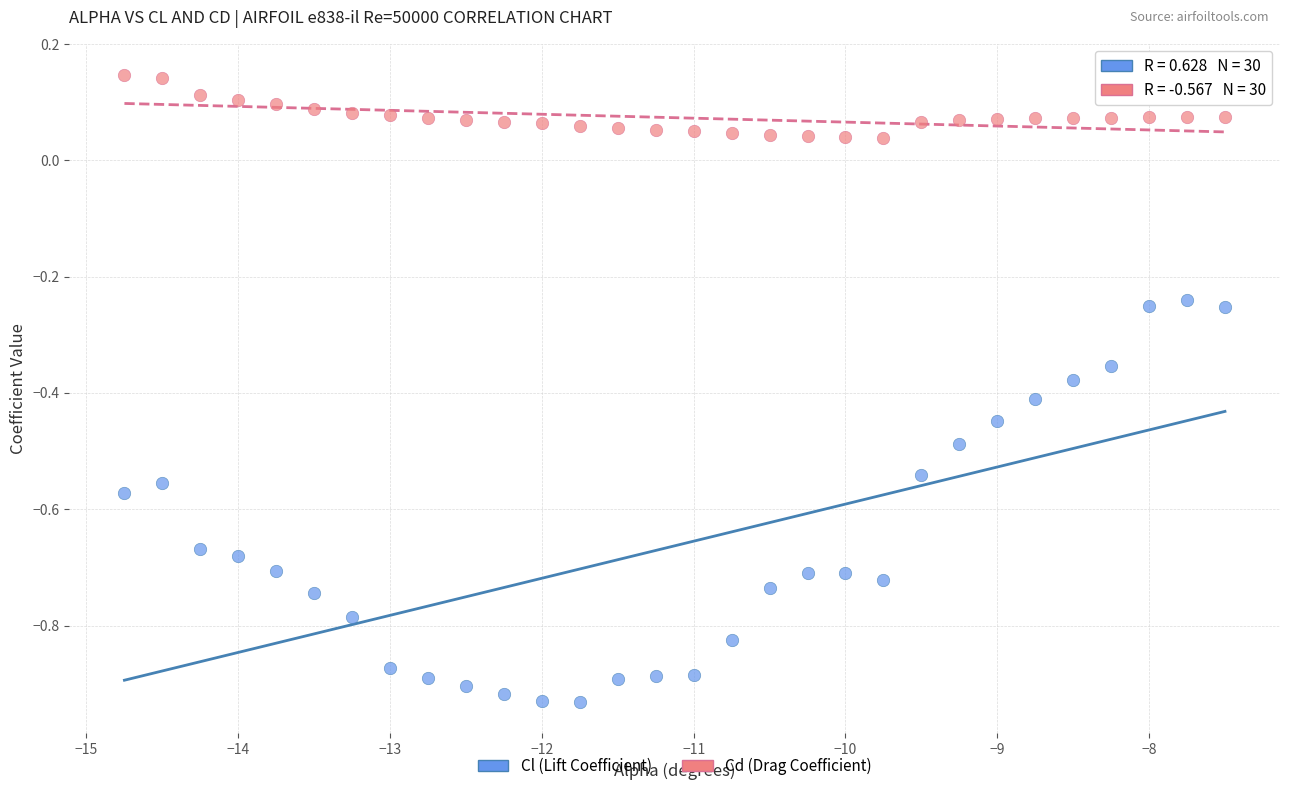

Across all data points, what is the range of Y values (max minus min)?

1.1